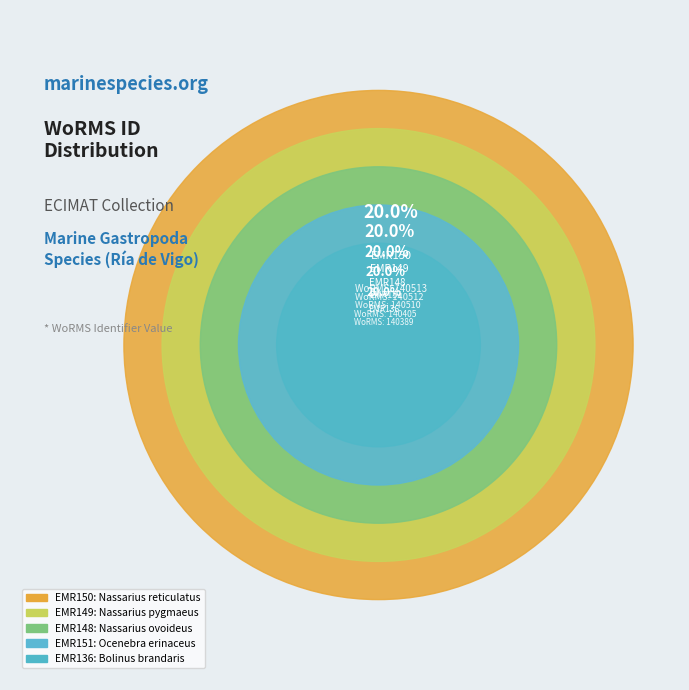

Combined, do EMR149 and EMR151 account for over 50%?

No